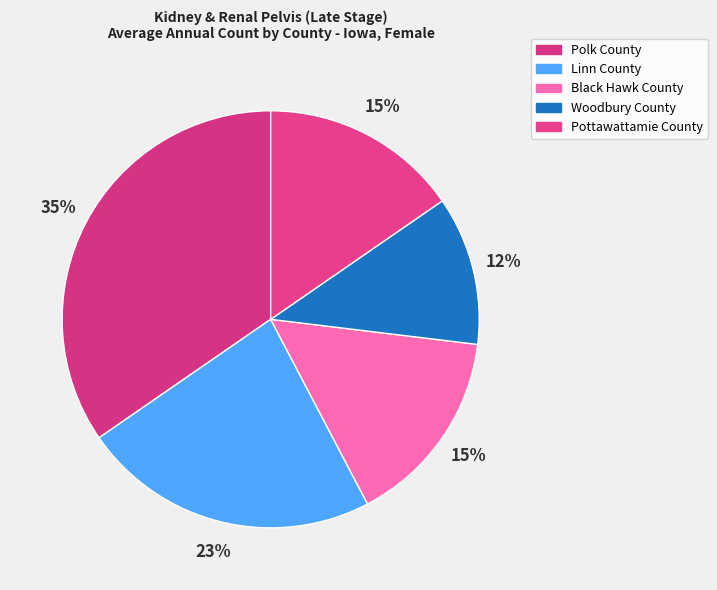

Is Black Hawk County the majority of the pie?

No